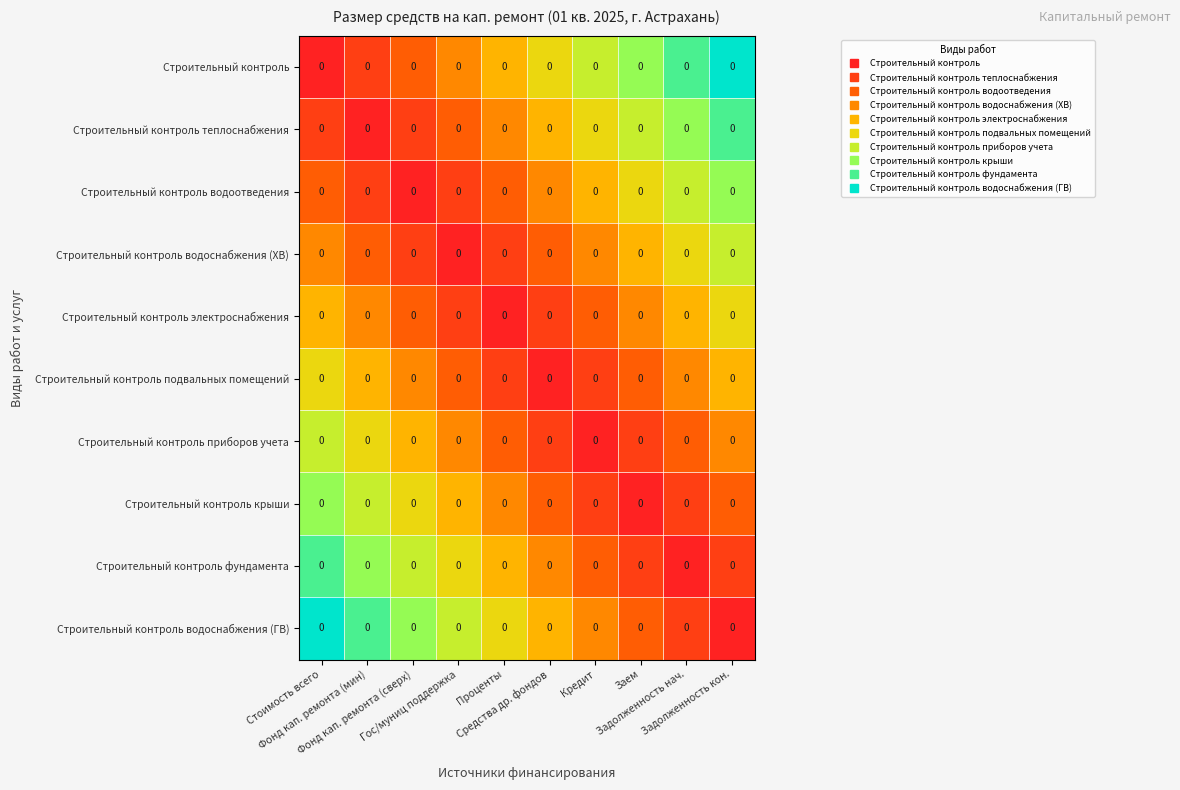

List the labels in order of Строительный контроль подвальных помещений value, smallest first.

Средства др. фондов, Проценты, Кредит, Гос/муниц поддержка, Заем, Фонд кап. ремонта (сверх), Задолженность нач., Фонд кап. ремонта (мин), Задолженность кон., Стоимость всего